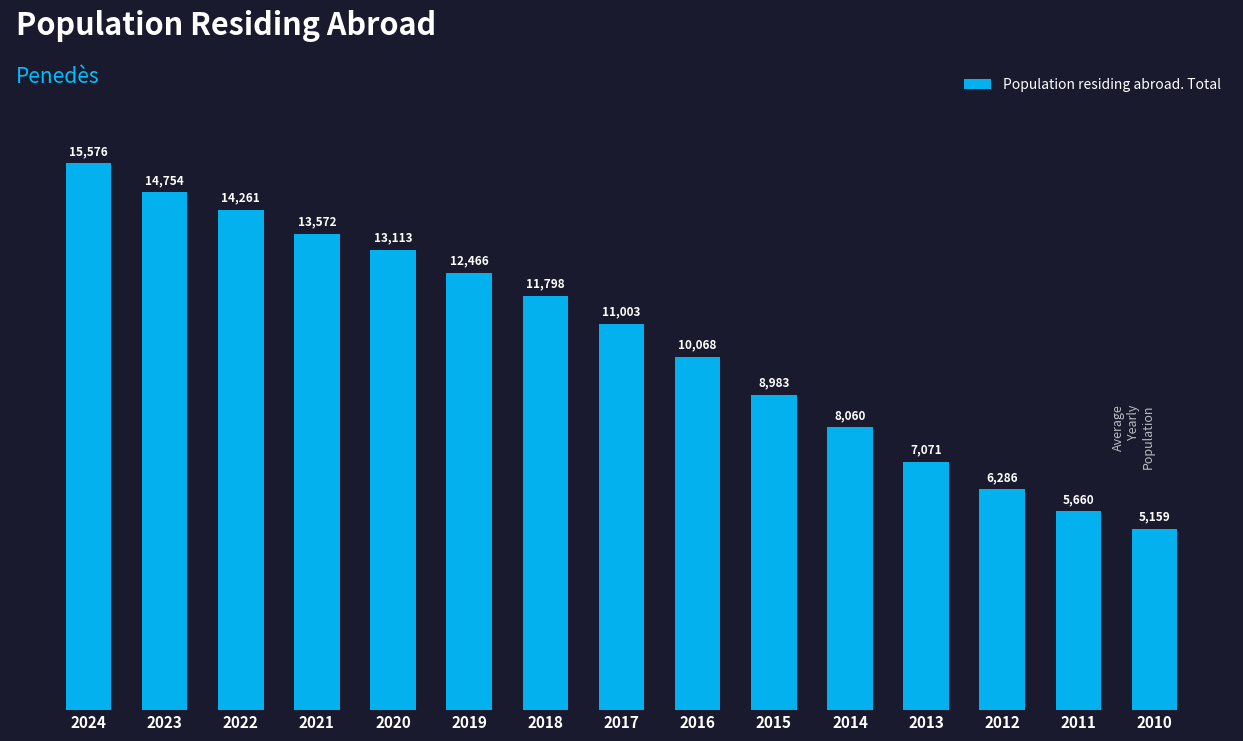

Reading left to right, transcribe all the data shown in this chart.

2024=15576	2023=14754	2022=14261	2021=13572	2020=13113	2019=12466	2018=11798	2017=11003	2016=10068	2015=8983	2014=8060	2013=7071	2012=6286	2011=5660	2010=5159